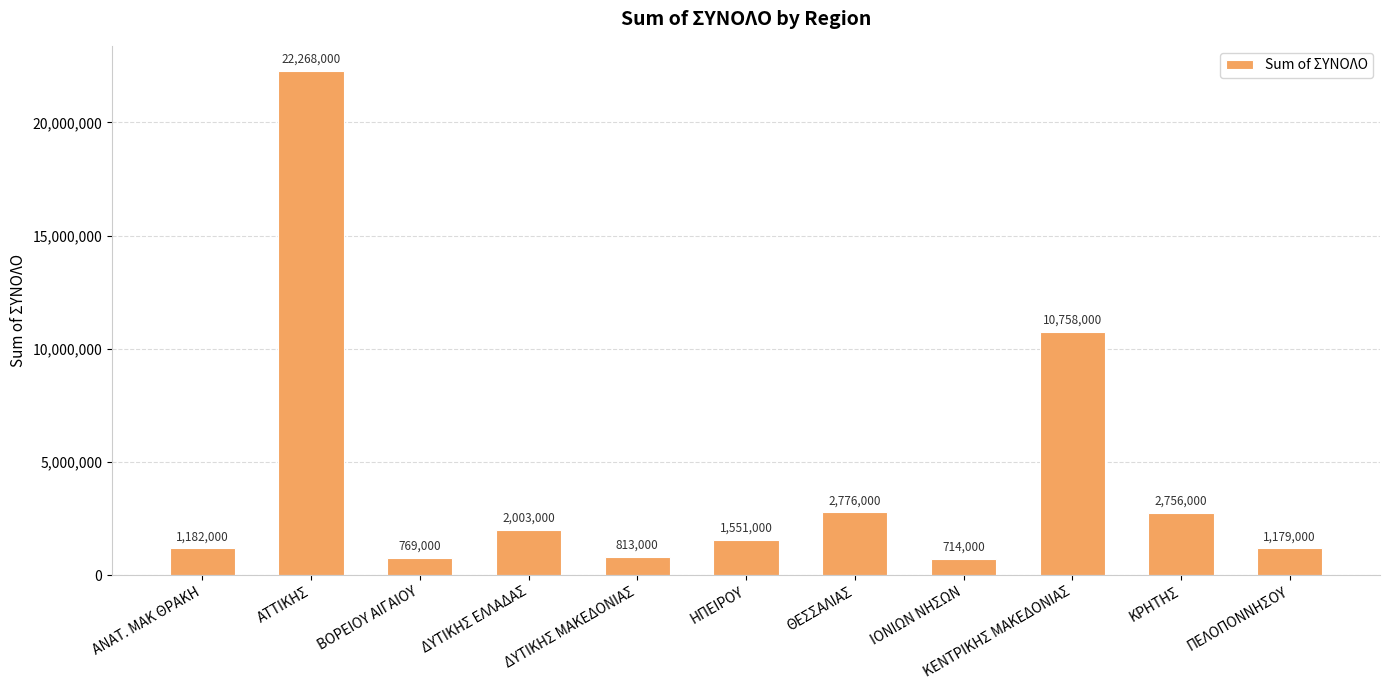

What is the difference between the values at ΙΟΝΙΩΝ ΝΗΣΩΝ and ΚΡΗΤΗΣ?

2042000